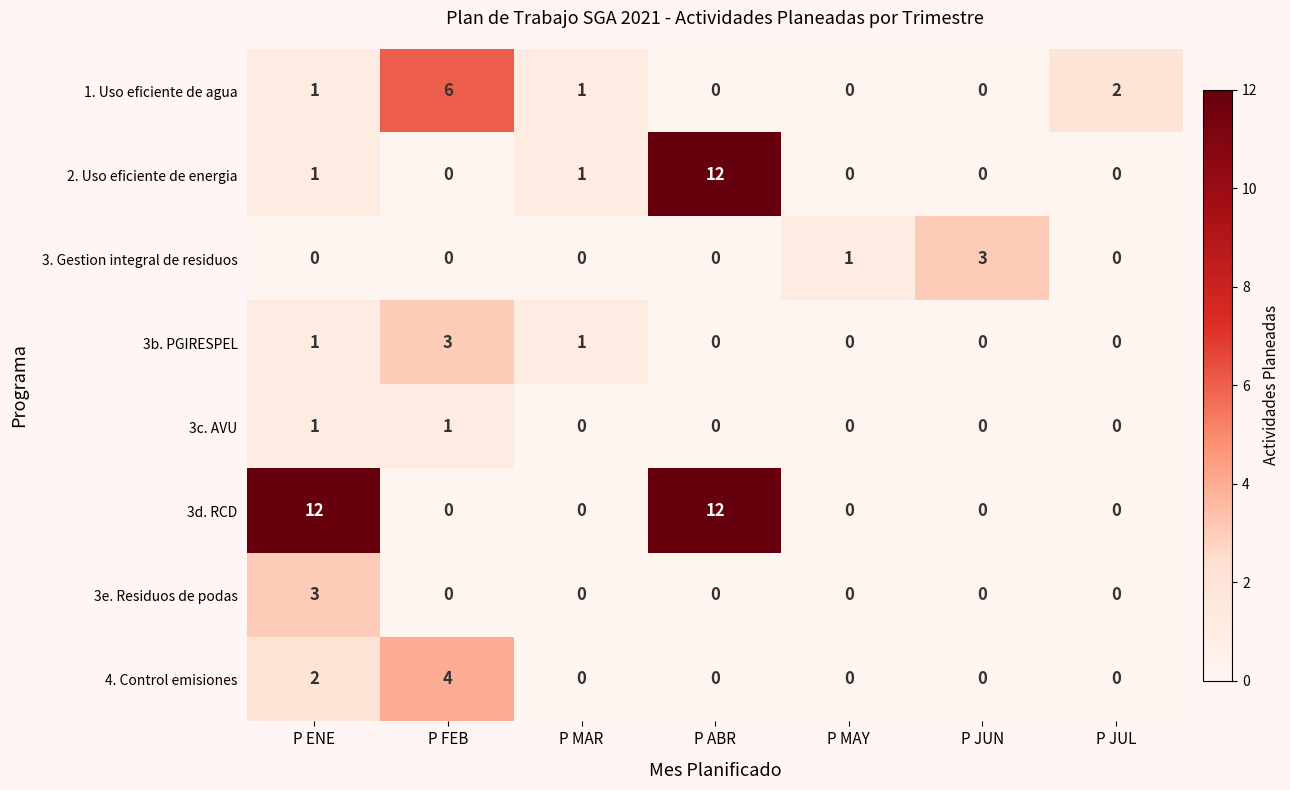

Is it true that 1. Uso eficiente de agua equals 2 at P JUL?

True